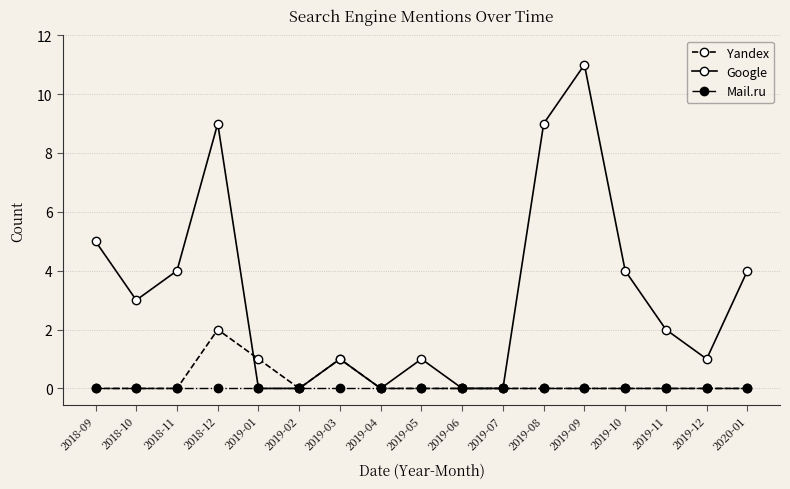

Reading left to right, what are all the values shown in this chart?

Yandex: 2018-09=0	2018-10=0	2018-11=0	2018-12=2	2019-01=1	2019-02=0	2019-03=1	2019-04=0	2019-05=0	2019-06=0	2019-07=0	2019-08=0	2019-09=0	2019-10=0	2019-11=0	2019-12=0	2020-01=0
Google: 2018-09=5	2018-10=3	2018-11=4	2018-12=9	2019-01=0	2019-02=0	2019-03=1	2019-04=0	2019-05=1	2019-06=0	2019-07=0	2019-08=9	2019-09=11	2019-10=4	2019-11=2	2019-12=1	2020-01=4
Mail.ru: 2018-09=0	2018-10=0	2018-11=0	2018-12=0	2019-01=0	2019-02=0	2019-03=0	2019-04=0	2019-05=0	2019-06=0	2019-07=0	2019-08=0	2019-09=0	2019-10=0	2019-11=0	2019-12=0	2020-01=0